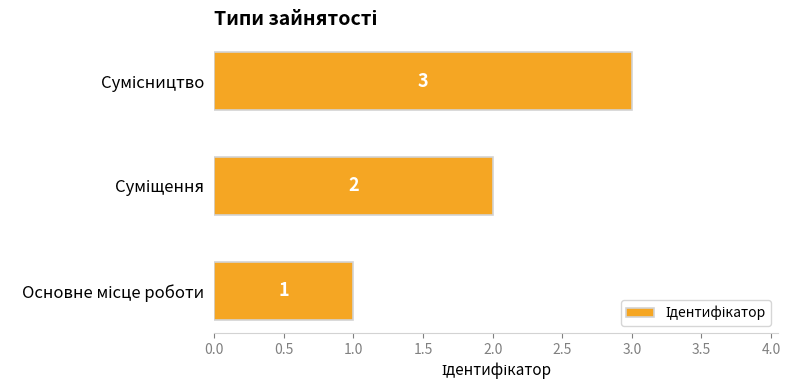

How many values are between 1 and 3?

3